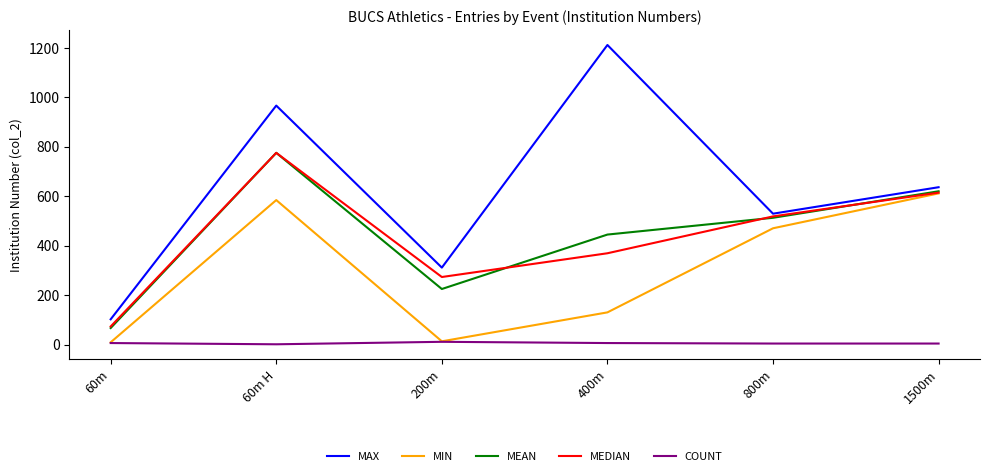

Does the chart display data point markers on the line(s)?

No